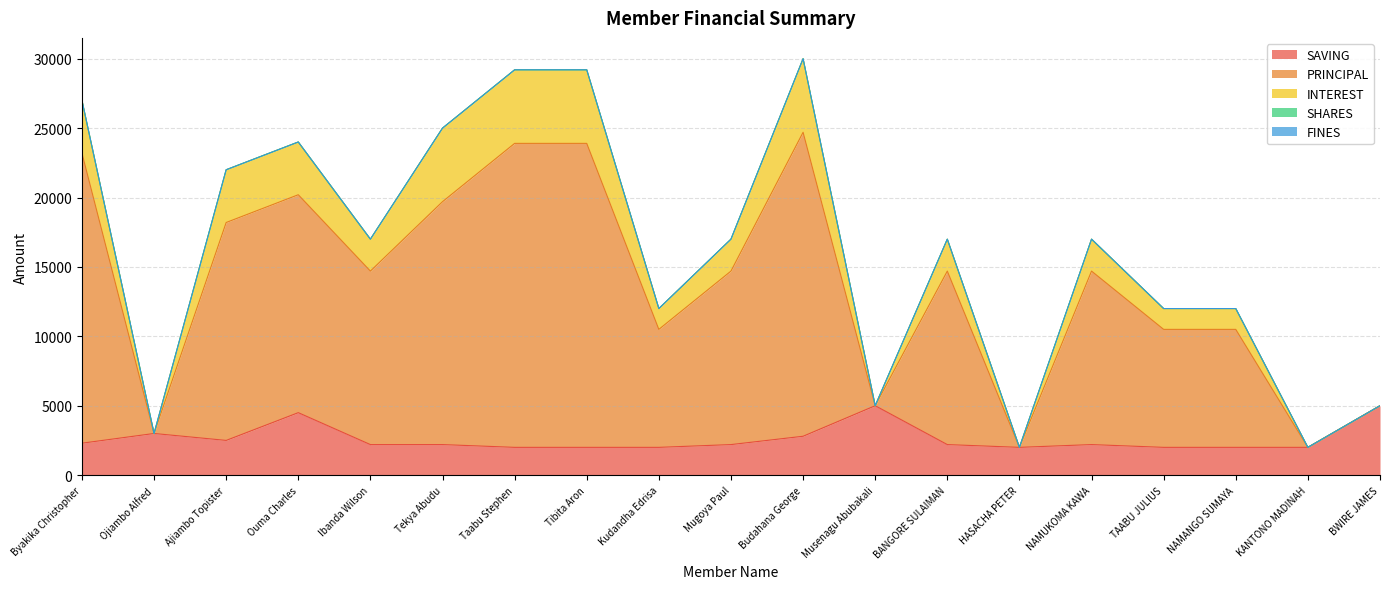

Where is FINES nearest to the value 0?

Byakika Christopher